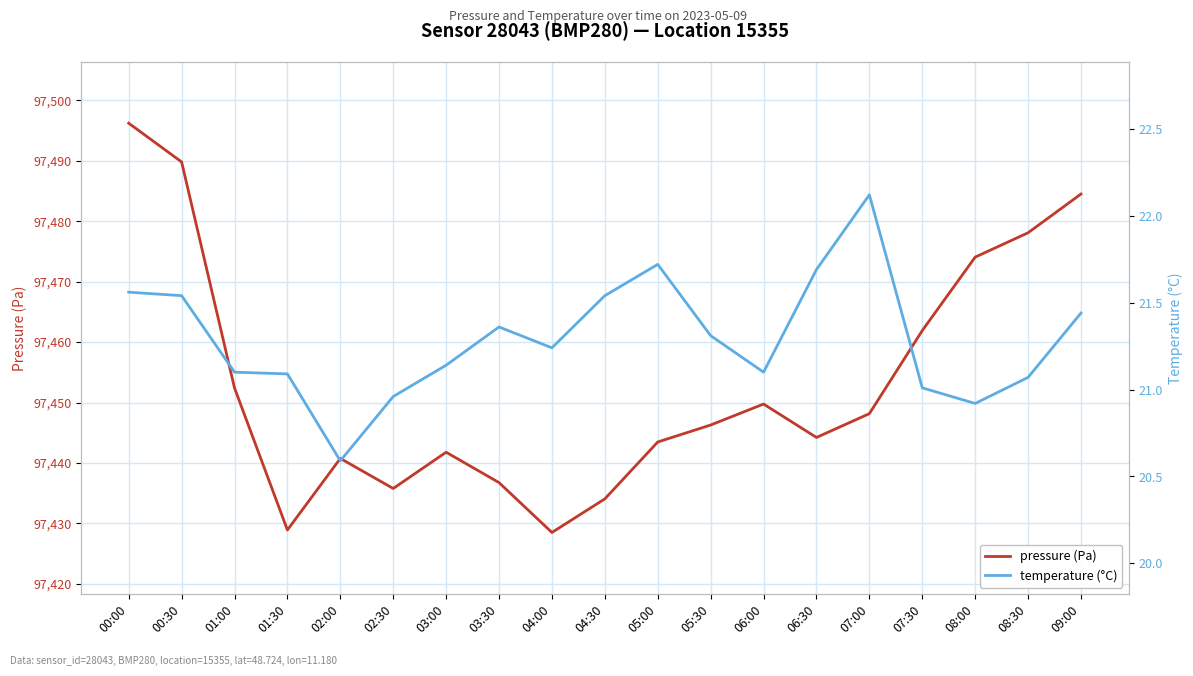

List the labels in order of pressure (Pa) value, smallest first.

04:00, 01:30, 04:30, 02:30, 03:30, 02:00, 03:00, 05:00, 06:30, 05:30, 07:00, 06:00, 01:00, 07:30, 08:00, 08:30, 09:00, 00:30, 00:00